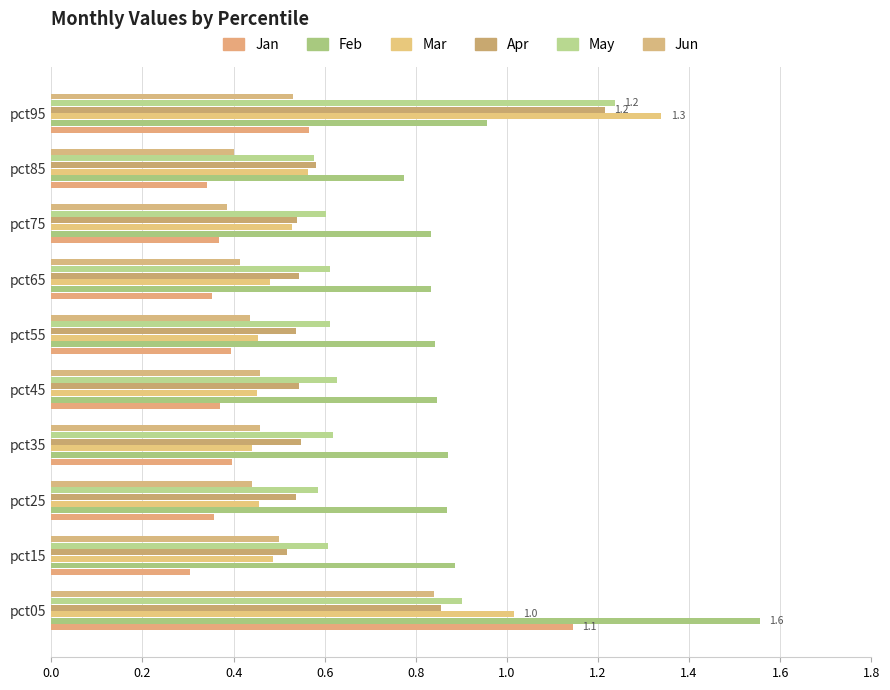

Count the number of data series in this chart.

6